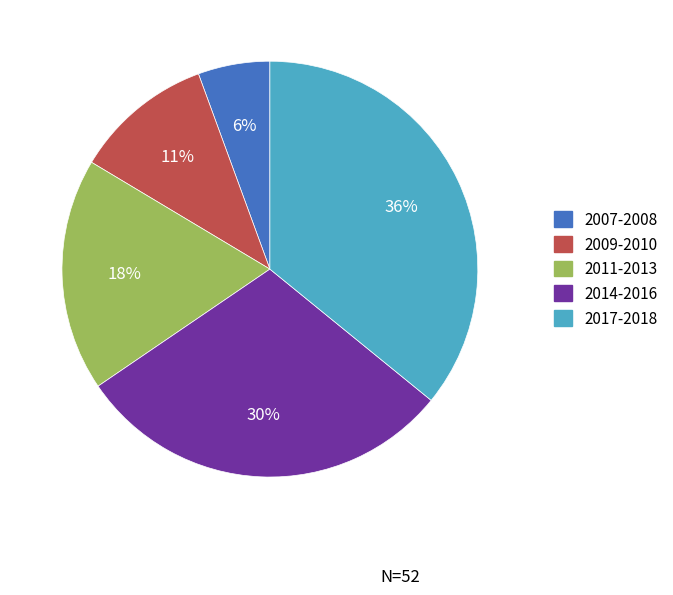

To the nearest percent, what is the average slice percentage?

20%